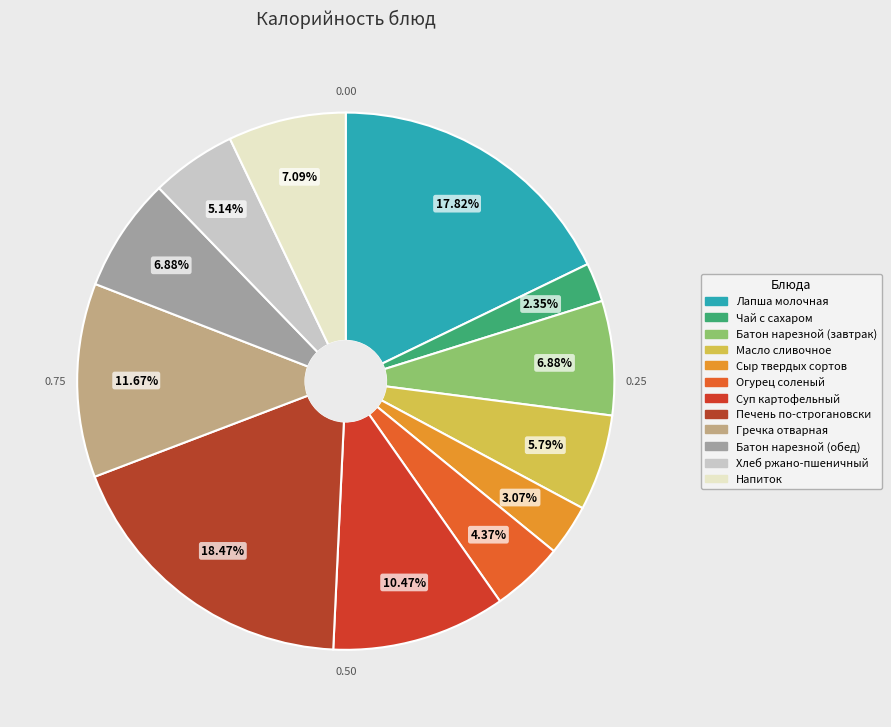

How many segments does this pie chart have?

12